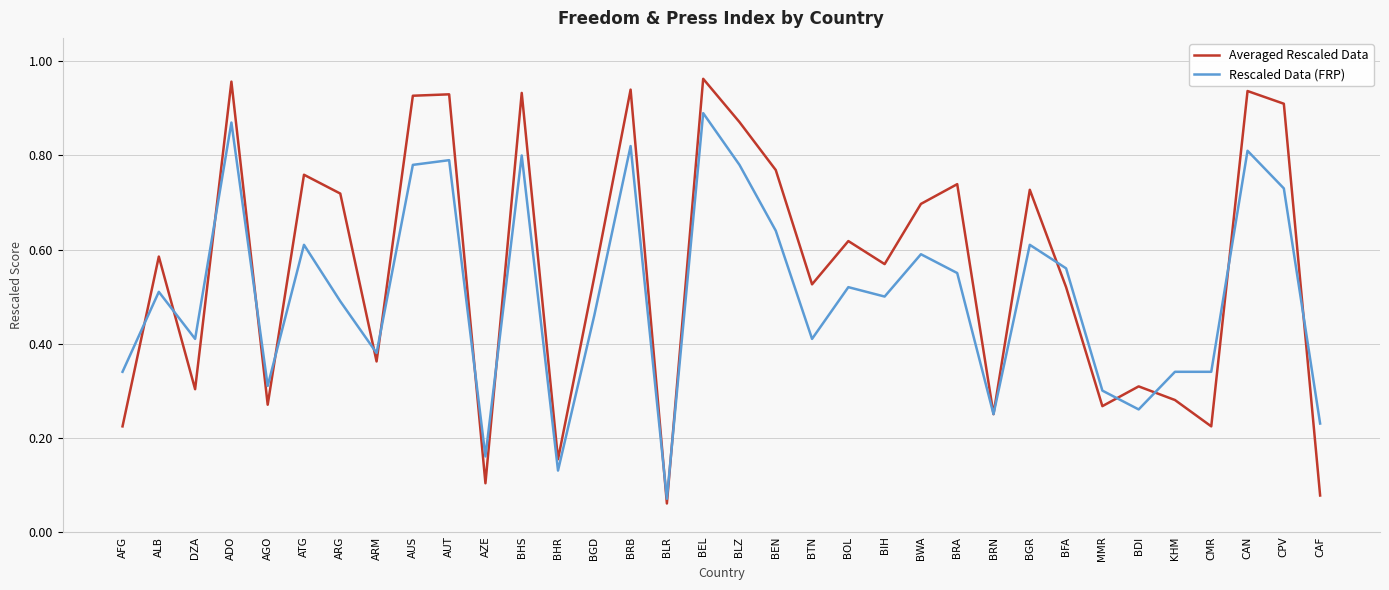

Where do Averaged Rescaled Data and Rescaled Data (FRP) first cross each other?

AFG and ALB